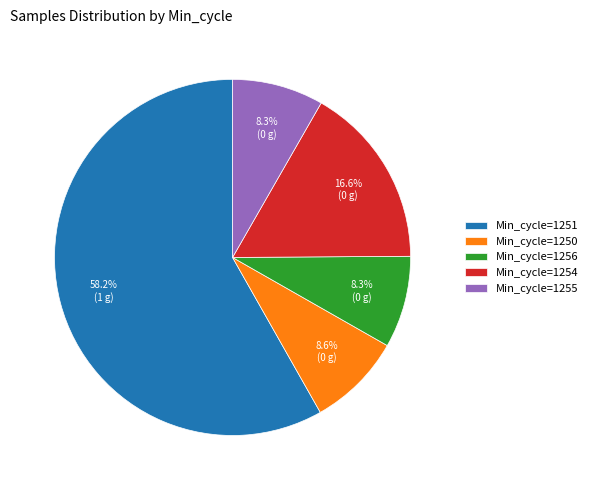

What is the largest slice in the pie chart?

Min_cycle=1251